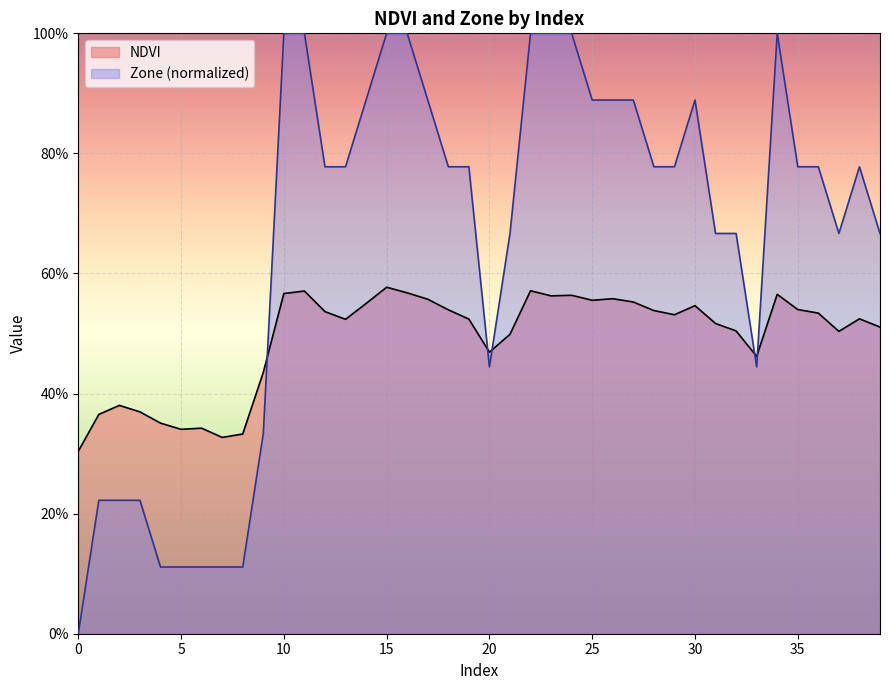

At which category does NDVI reach its first local peak?

2